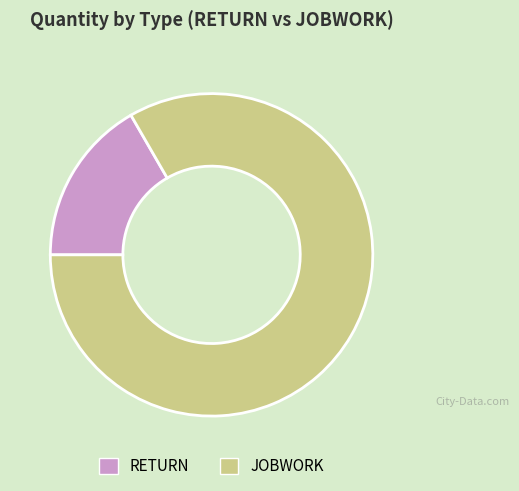

Does JOBWORK account for over 50% of the chart?

Yes